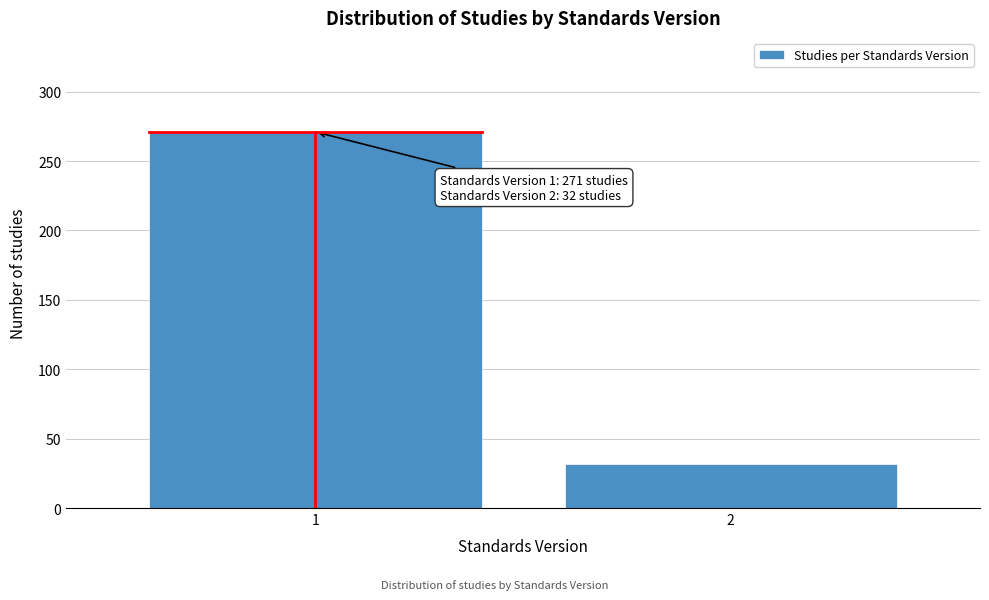

Reading left to right, extract all data points from this chart.

1=271	2=32